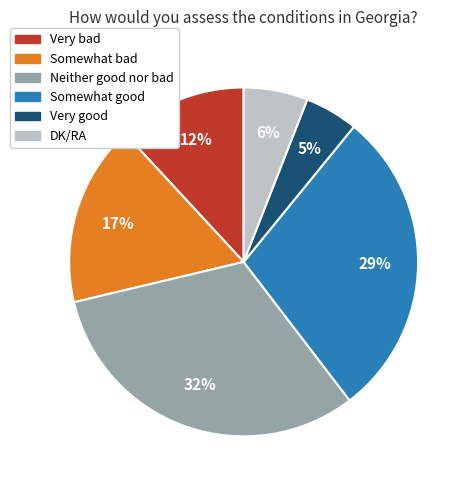

Approximately how many times larger is the value at Somewhat good compared to Somewhat bad?

1.7